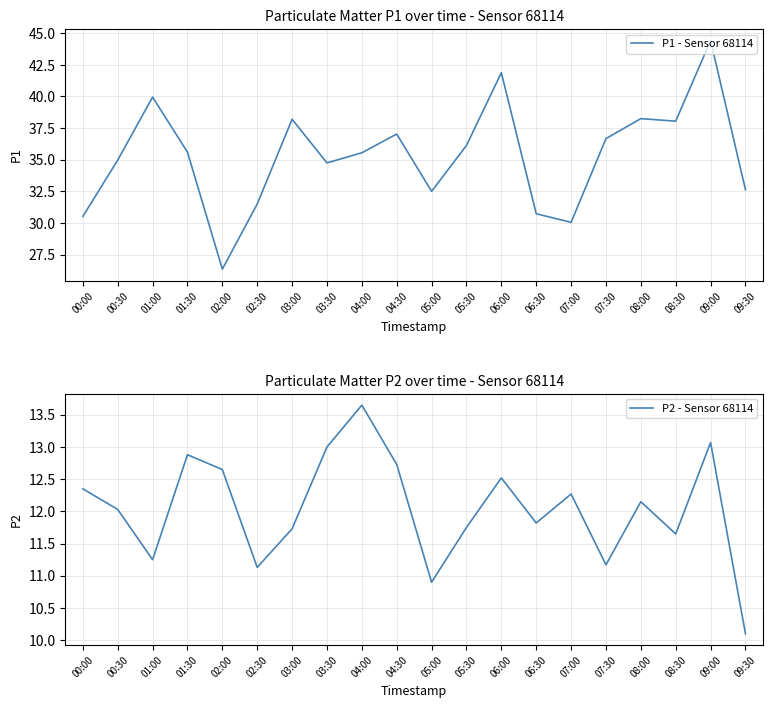

What is the label of the 15th point from the right?

02:30